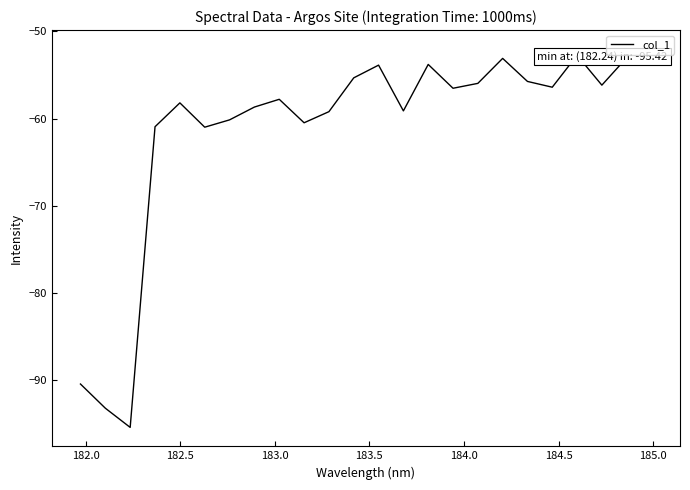

What is the maximum value shown in the chart?

-52.0